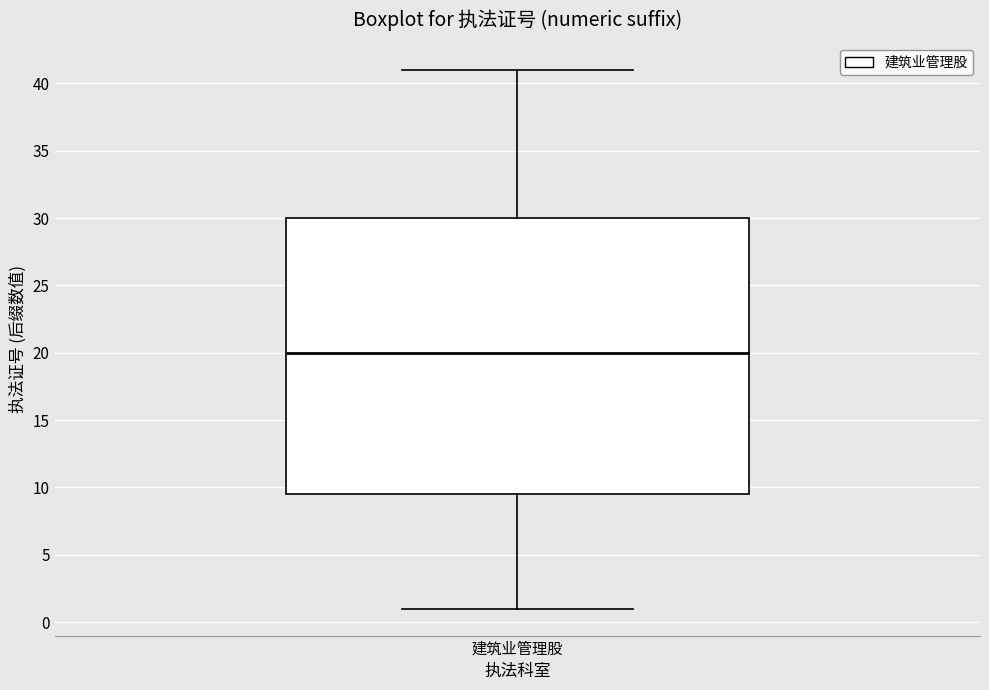

Transcribe this box plot: give where the median line is, the range the box spans, and where the two whiskers end, as read against the y-axis. The values are not printed on the chart, so give them approximately, as read against the axis.

median 20.0, box 9.5 to 30.0, whiskers 1.0 to 41.0